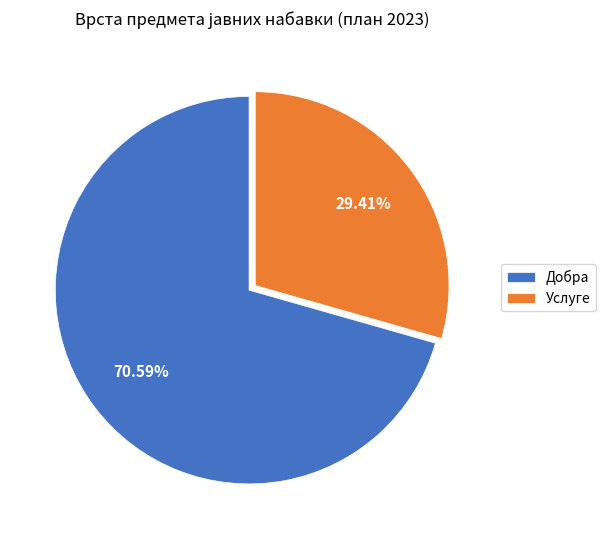

What is the smallest slice in the pie chart?

Услуге